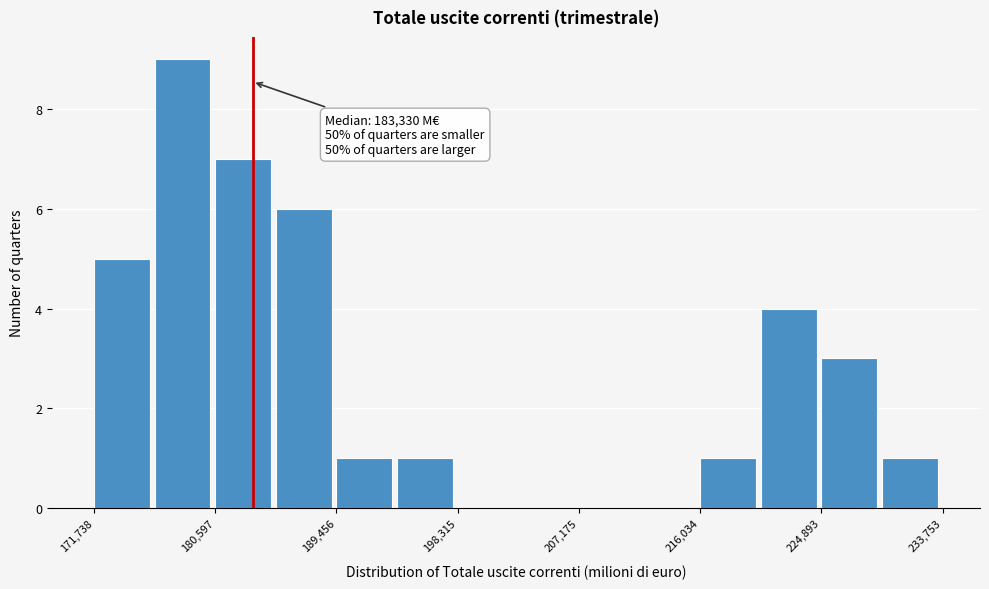

Which range on the x-axis has the tallest bar?

176000 to 181000